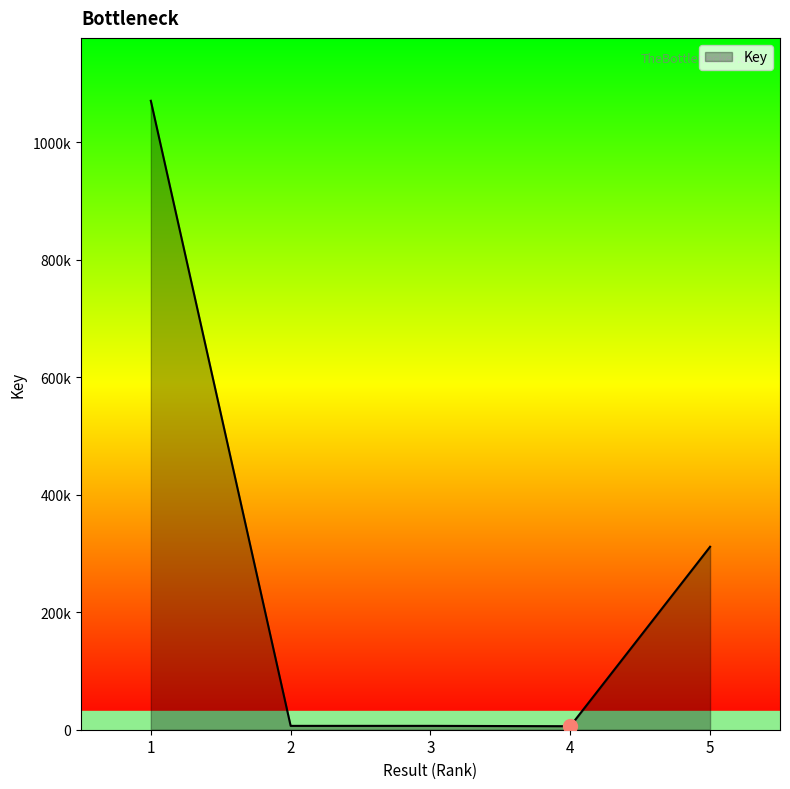

How many points are lower than both their immediate neighbors (excluding endpoints)?

2